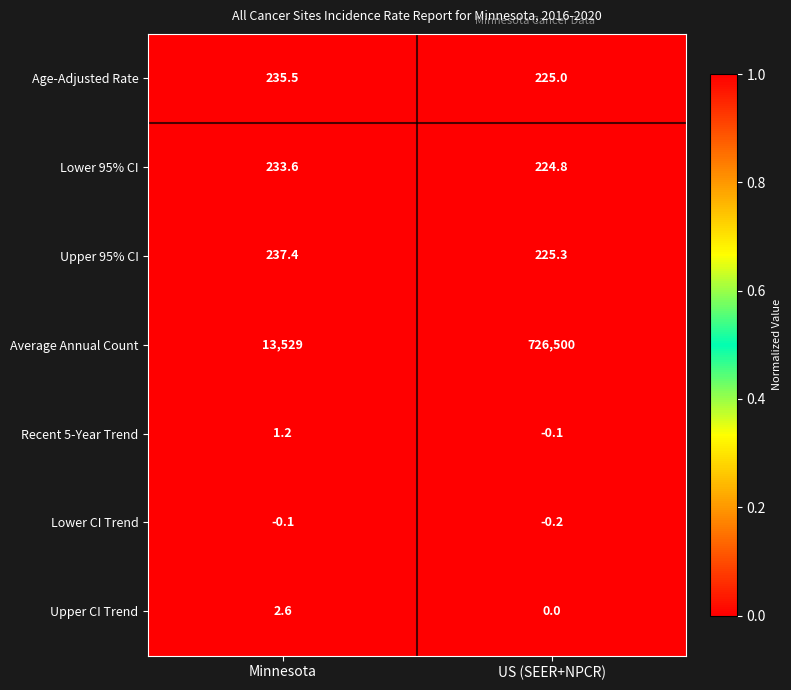

Which category has the highest value across all series?

US (SEER+NPCR)